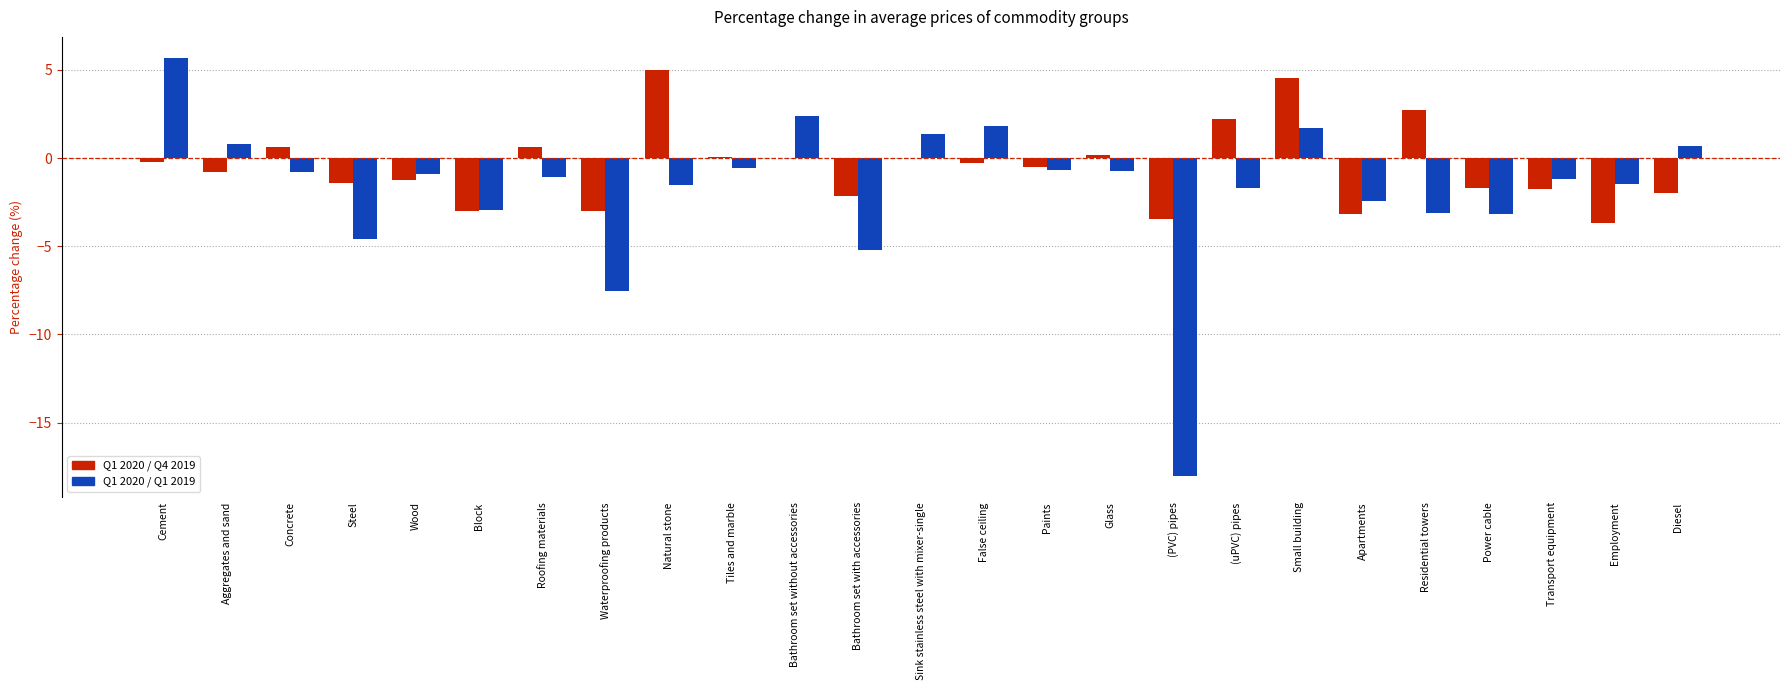

Count the number of data series in this chart.

2